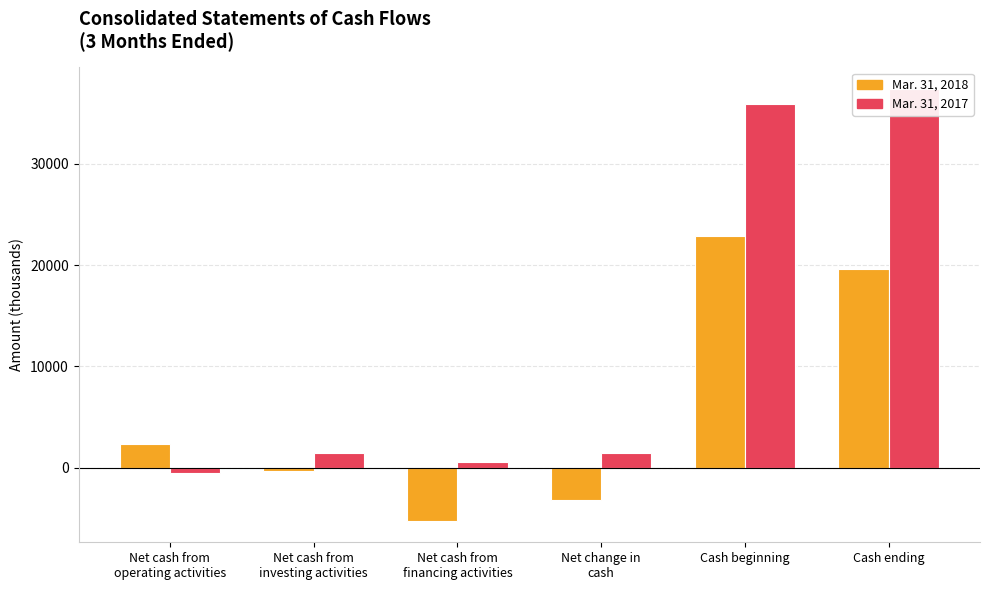

Where is Mar. 31, 2018 nearest to the value 8824?

Net cash from
operating activities